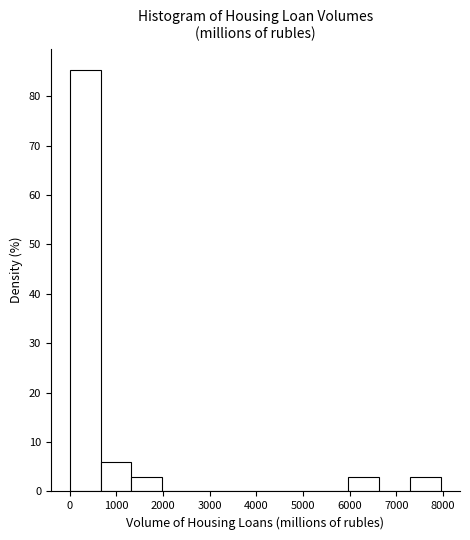

What is the height of the bar covering 7300 to 8000 on the x-axis? Neither the bar edges nor the heights are printed on the chart, so give them approximately, as read against the axes.

3